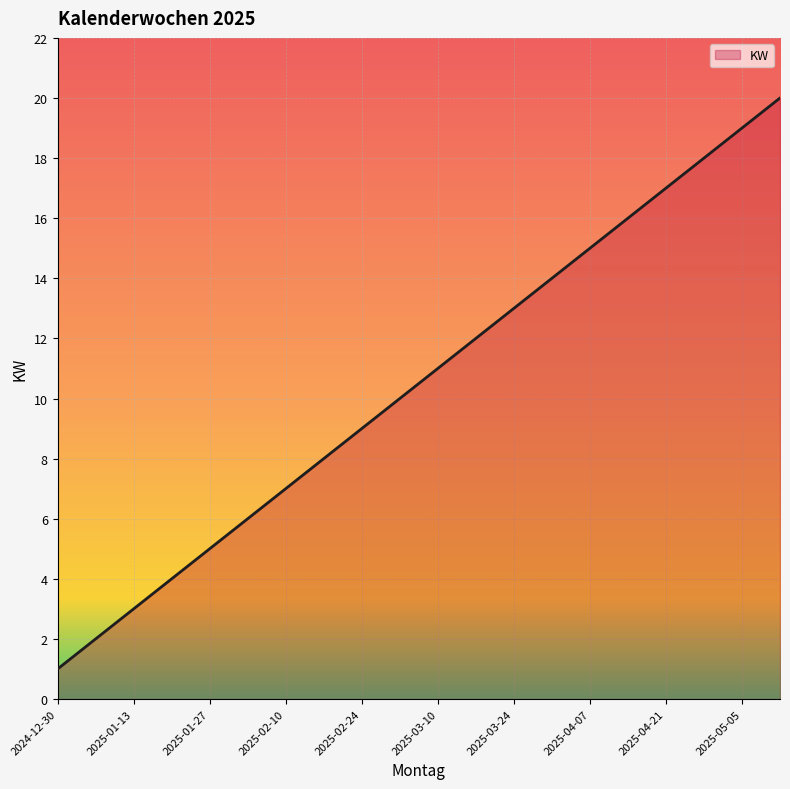

Does the chart have visible grid lines?

Yes